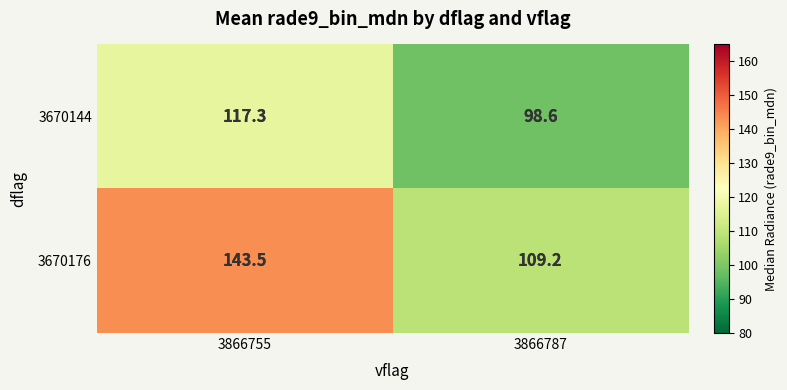

How many data points does each series have?

2